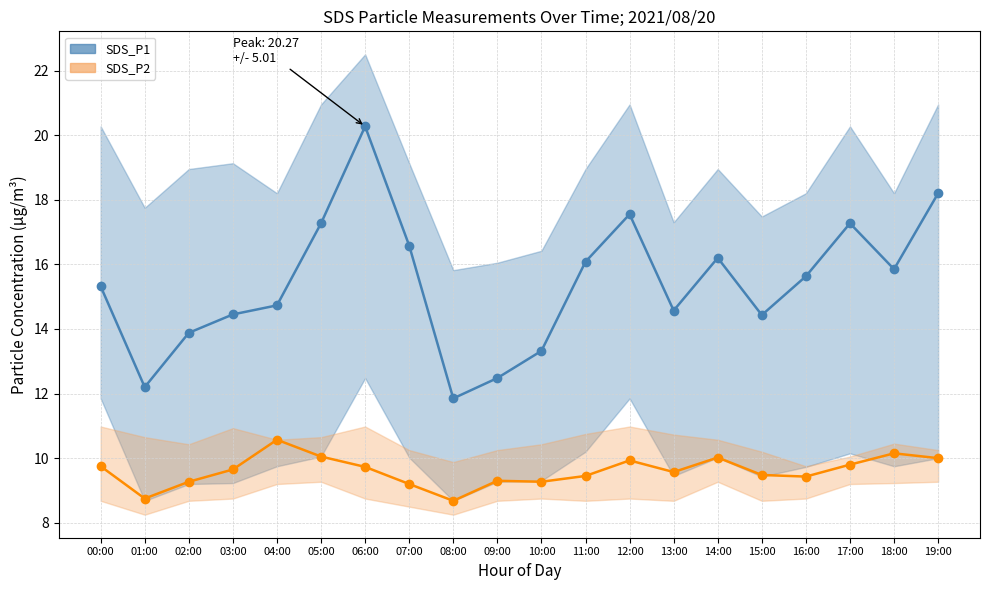

What is the sum of the SDS_P1 values at 15:00 and 07:00?

31.0